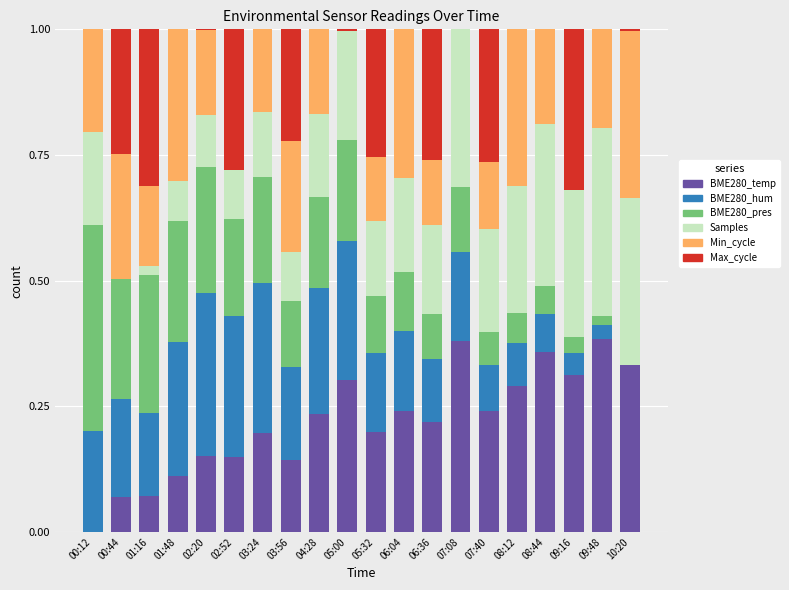

True or false: BME280_temp has a value of 0.0 at 00:12.

True